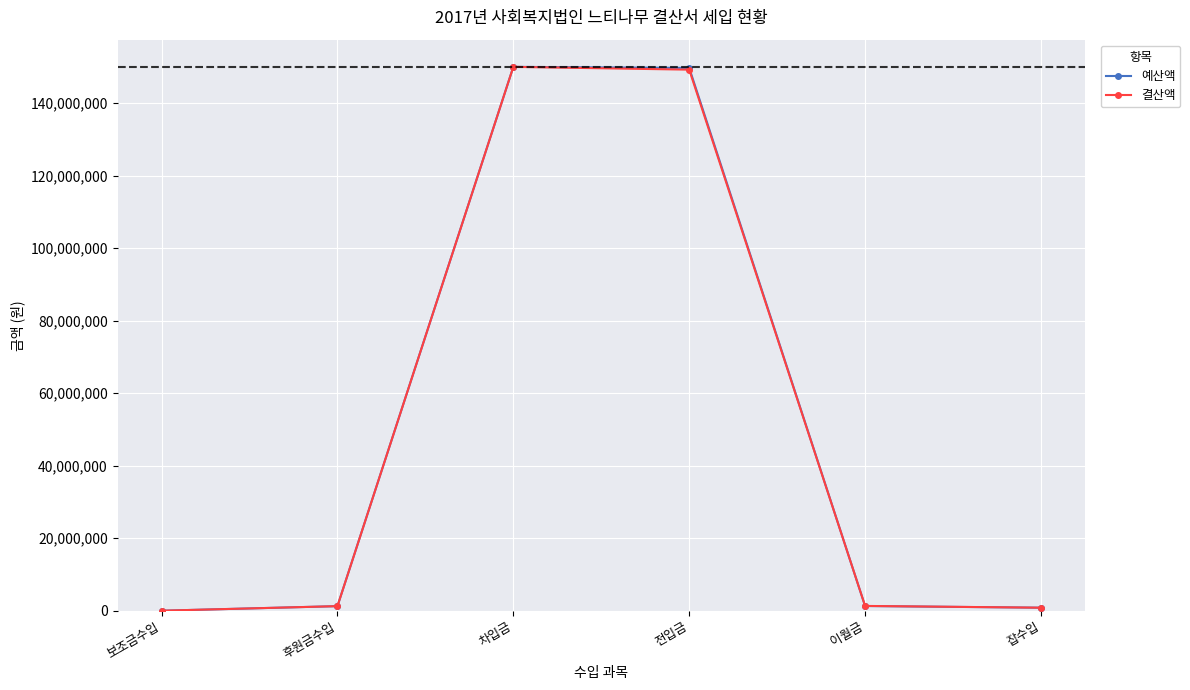

Is the value of 결산액 at 후원금수입 greater than the value of 예산액 at 전입금?

No